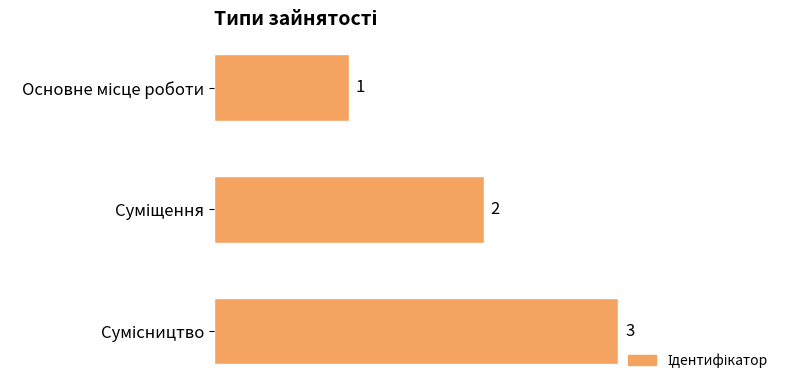

What is the greatest value displayed?

3